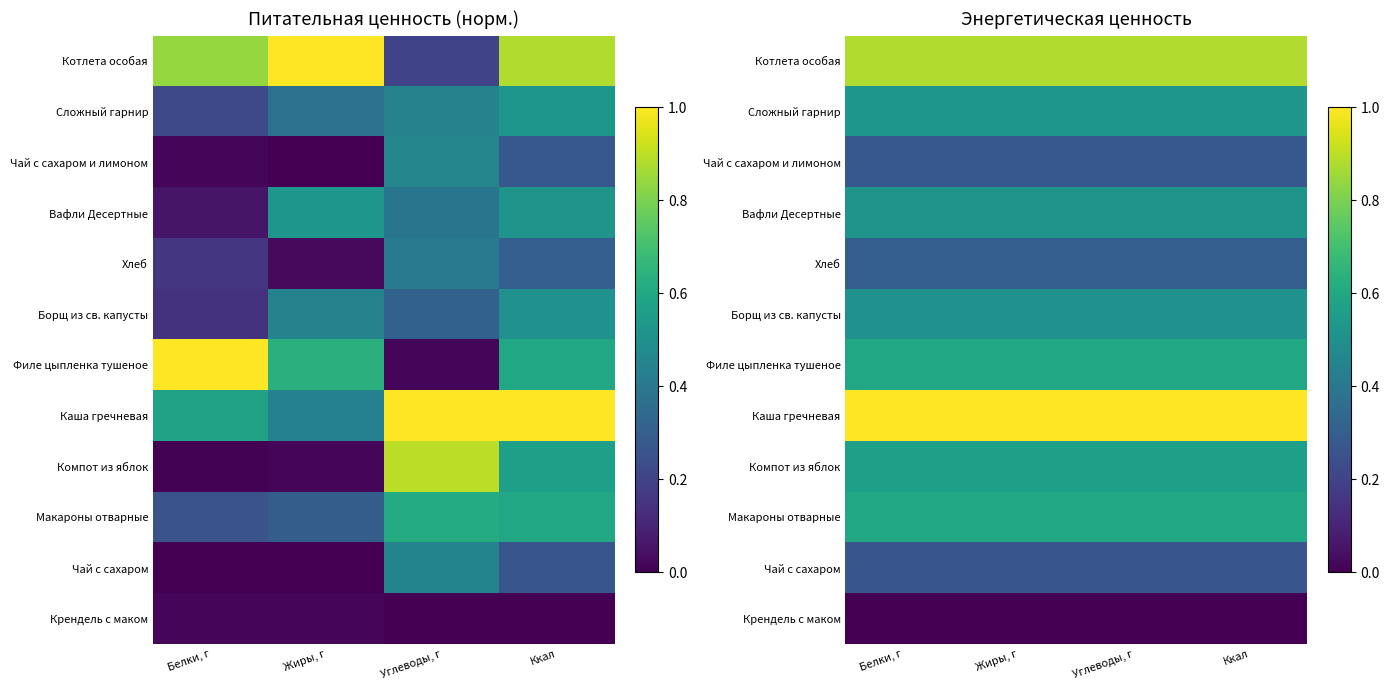

The value of Чай с сахаром at Ккал is 0.1. True or false?

False